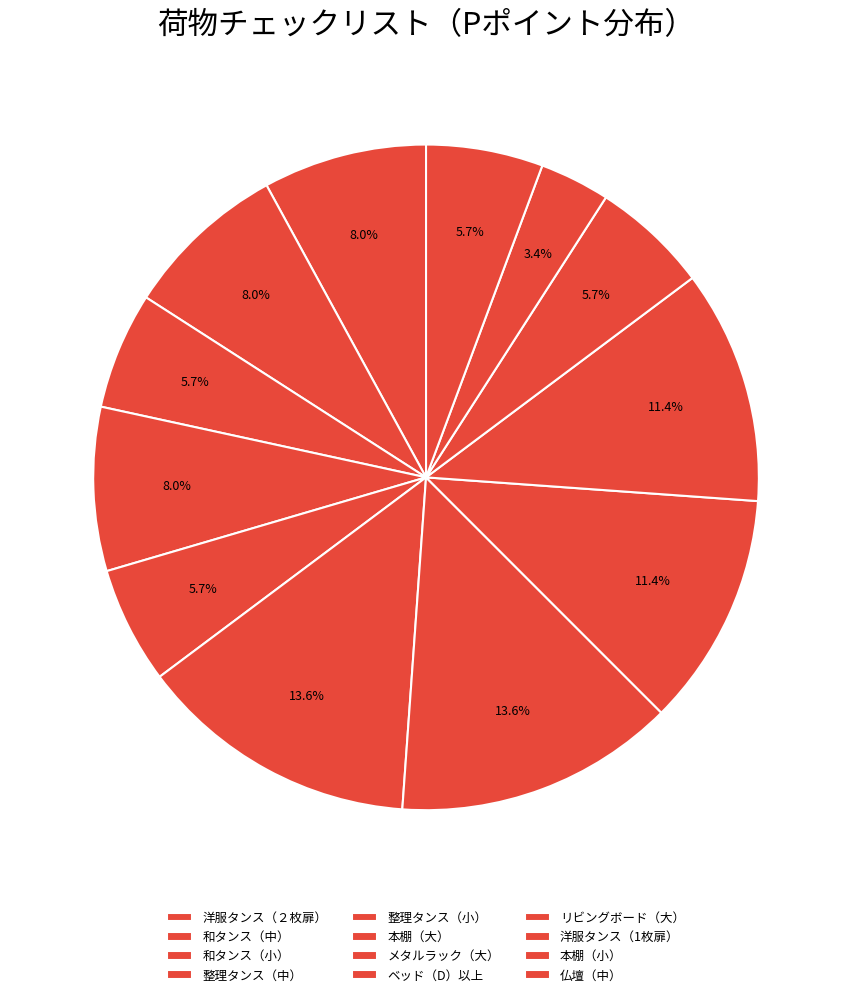

How many slices are in this pie chart?

12